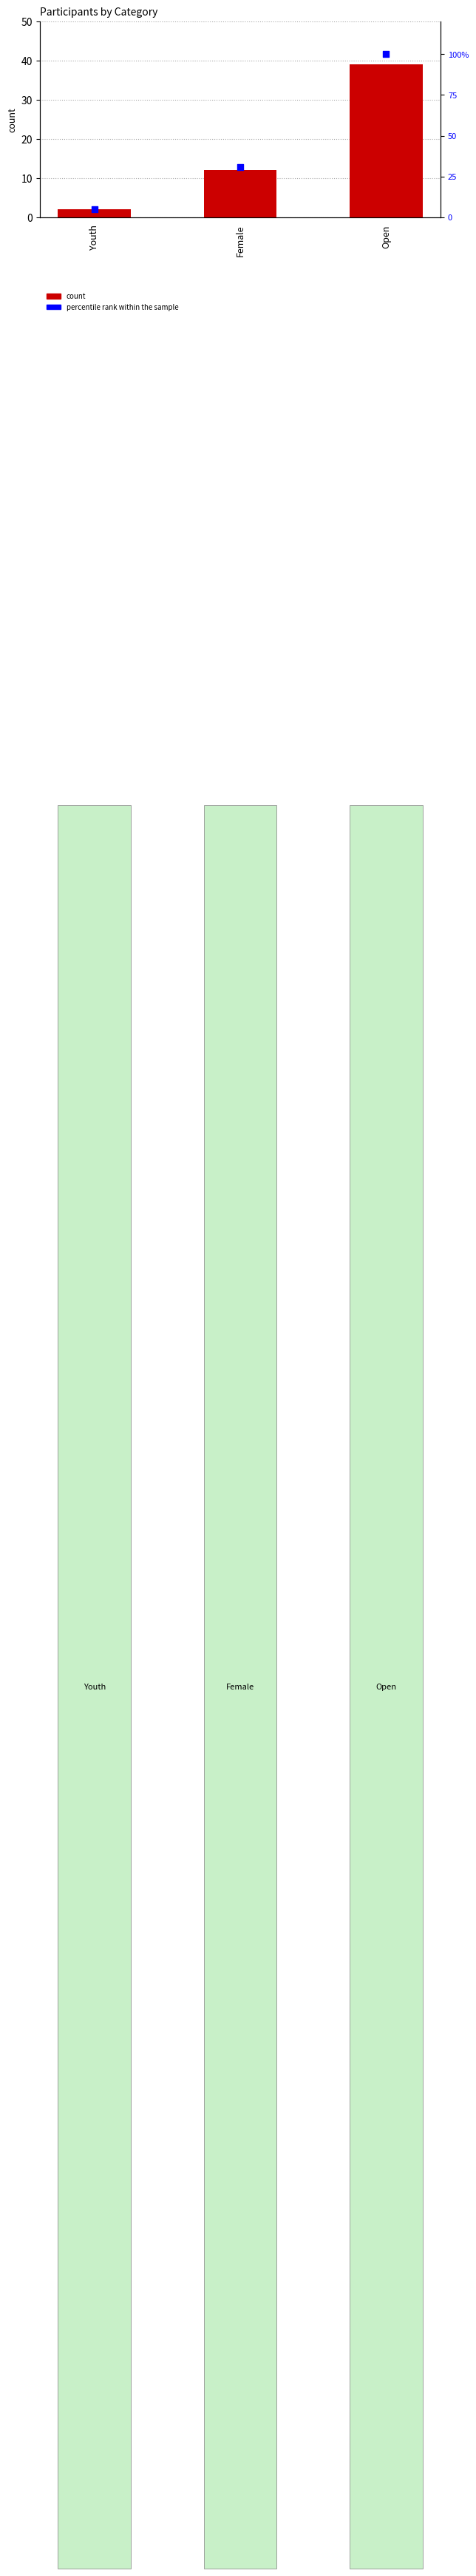

Is the value of percentile rank within the sample at Open greater than the value of count at Open?

Yes